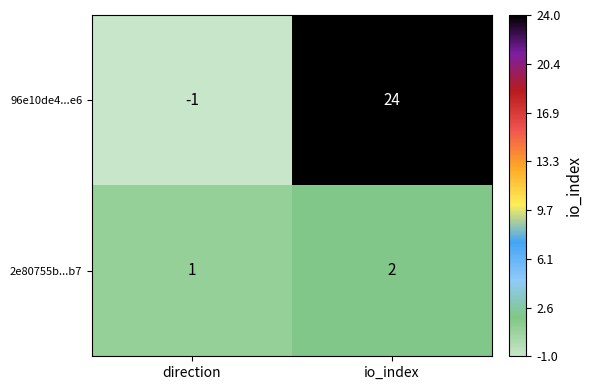

At which category is the sum across all series the highest?

io_index